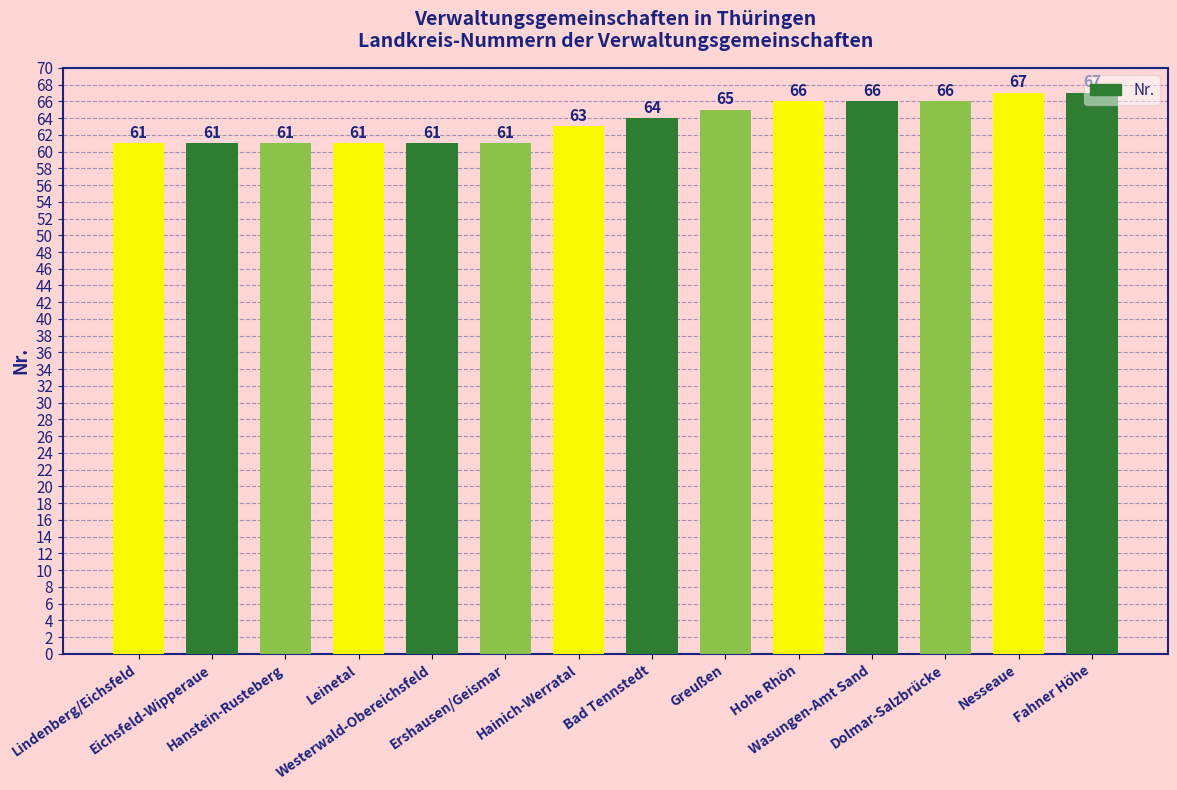

Between Eichsfeld-Wipperaue and Greußen, which is larger?

Greußen